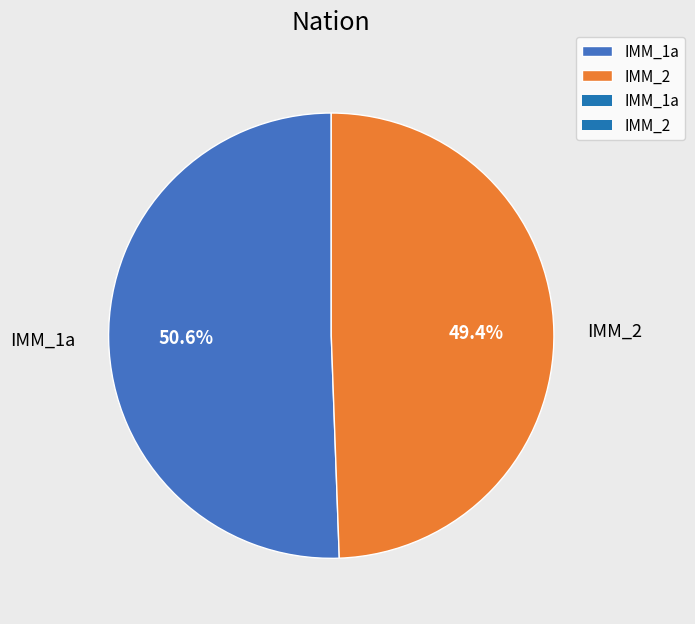

To the nearest percent, what is the difference between the largest and smallest slice percentages?

1%